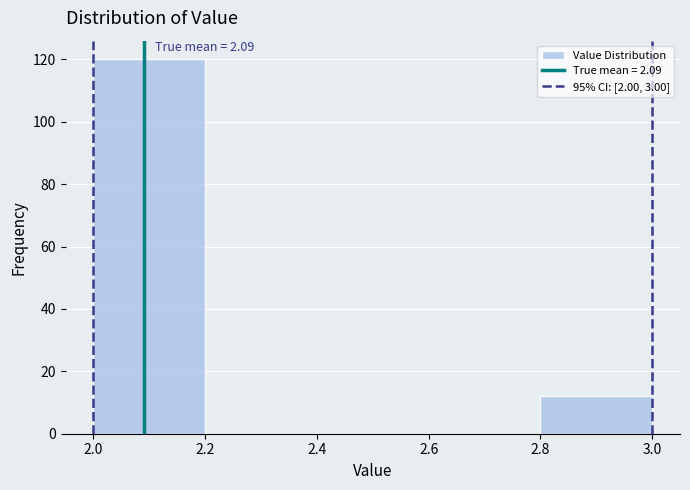

Which range on the x-axis has the tallest bar?

2.0 to 2.2